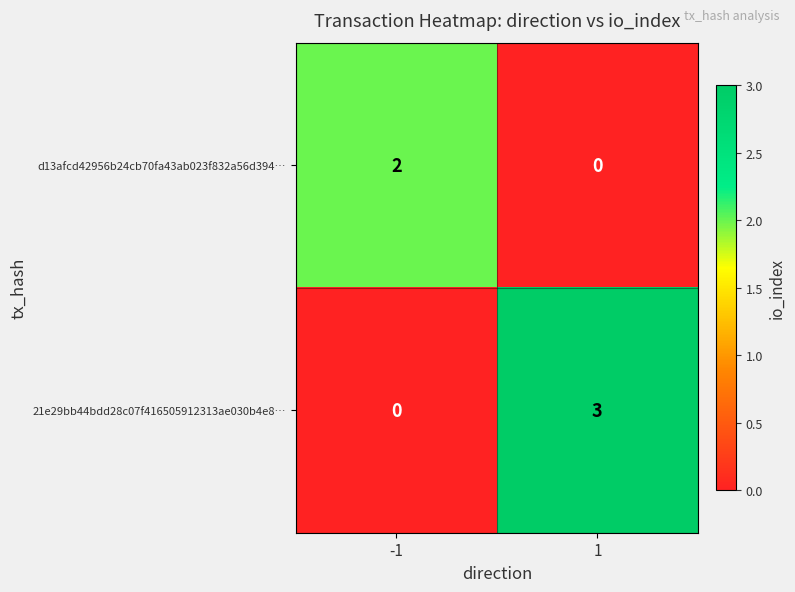

Reading left to right, list all the values displayed in this chart.

d13afcd42956b24cb70fa43ab023f832a56d394…: 2	0
21e29bb44bdd28c07f416505912313ae030b4e8…: 0	3